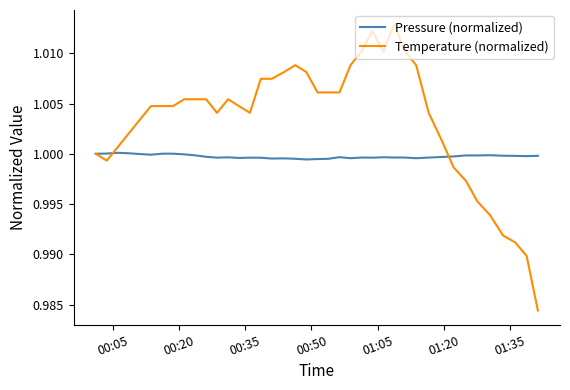

Rank the series by their maximum value, from highest to lowest.

Temperature (normalized), Pressure (normalized)